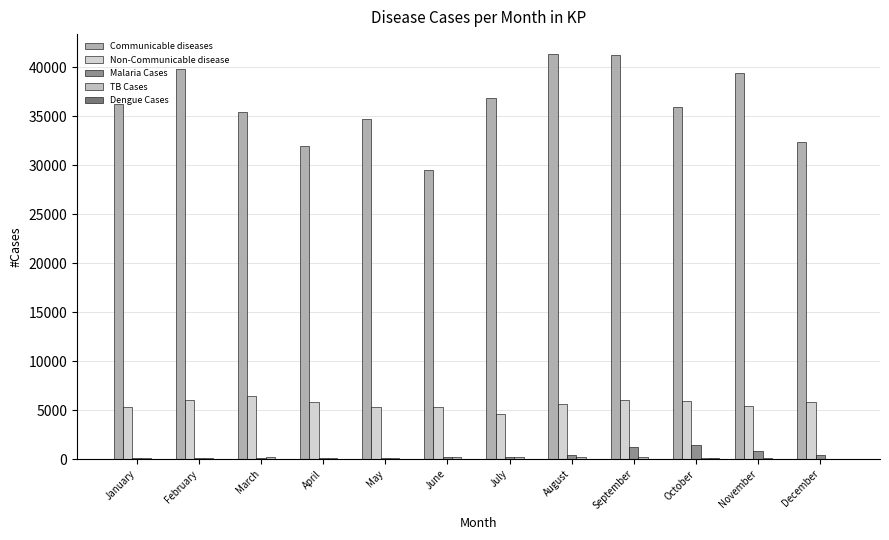

What is the value of the Non-Communicable disease bar at the 6th from the left?

5338